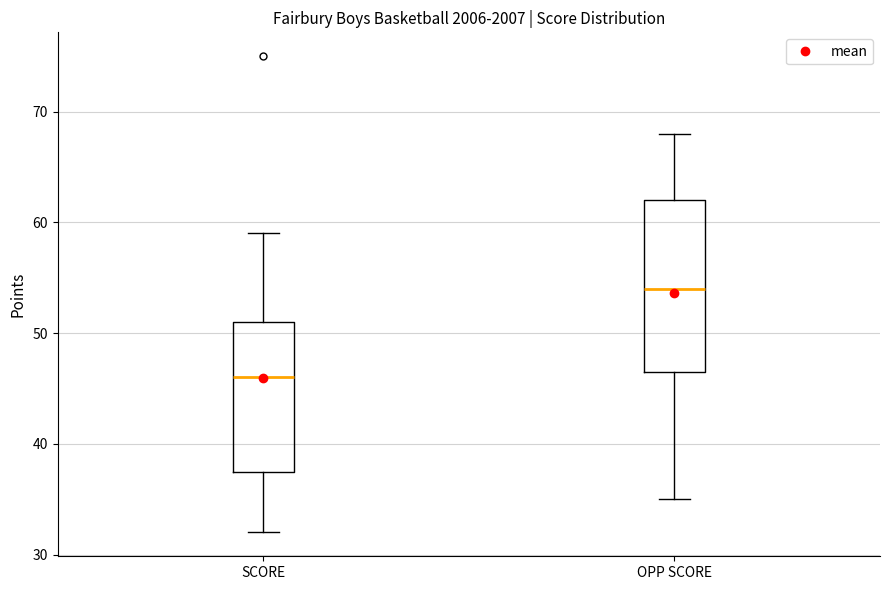

Which box has the lowest median line?

SCORE